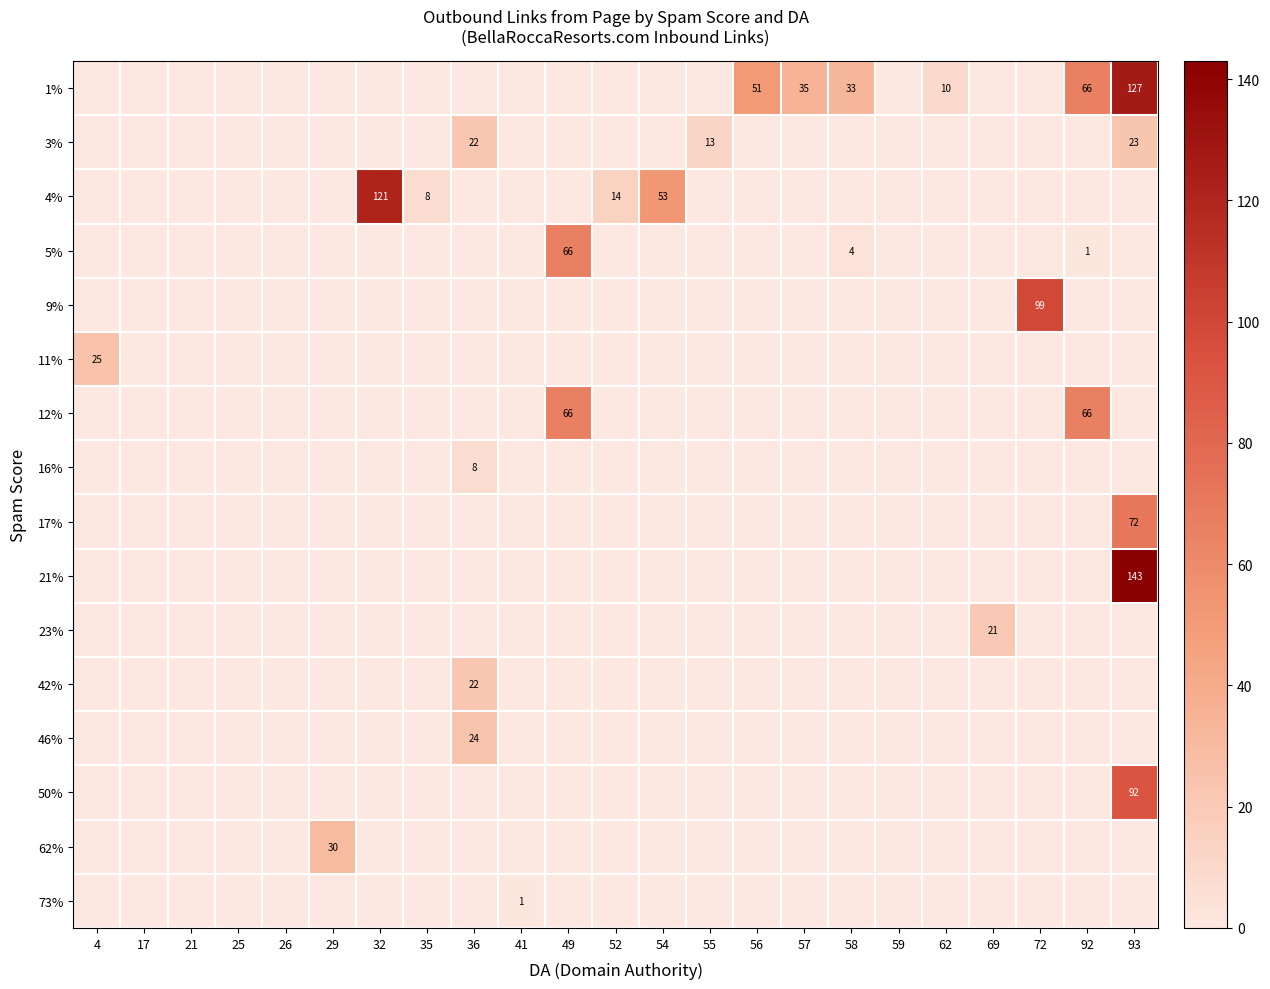

Which label corresponds to the smallest value in the chart?

4